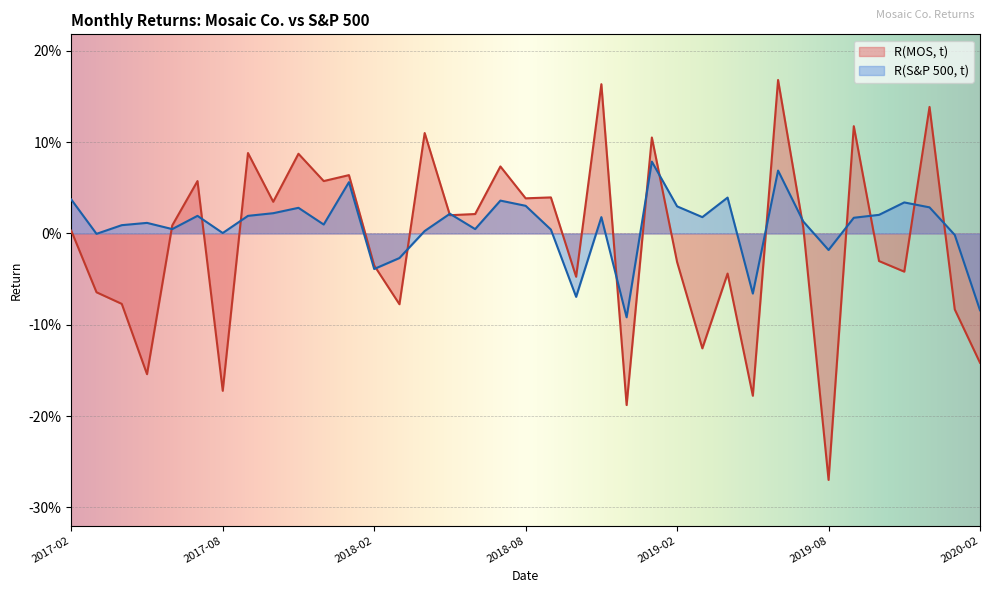

Reading left to right, transcribe all the data shown in this chart.

R(MOS, t): 0.0	-0.1	-0.1	-0.2	0.0	0.1	-0.2	0.1	0.0	0.1	0.1	0.1	-0.0	-0.1	0.1	0.0	0.0	0.1	0.0	0.0	-0.0	0.2	-0.2	0.1	-0.0	-0.1	-0.0	-0.2	0.2	0.0	-0.3	0.1	-0.0	-0.0	0.1	-0.1	-0.1
R(S&P 500, t): 0.0	-0.0	0.0	0.0	0.0	0.0	0.0	0.0	0.0	0.0	0.0	0.1	-0.0	-0.0	0.0	0.0	0.0	0.0	0.0	0.0	-0.1	0.0	-0.1	0.1	0.0	0.0	0.0	-0.1	0.1	0.0	-0.0	0.0	0.0	0.0	0.0	-0.0	-0.1